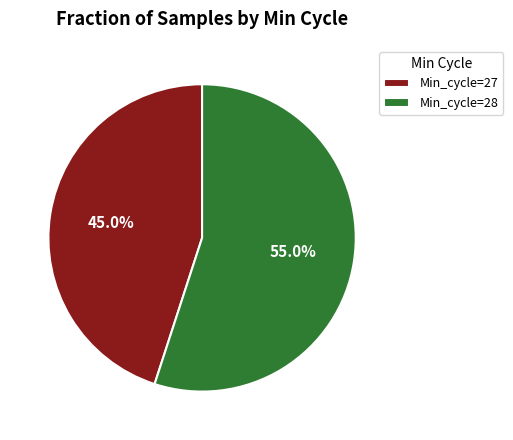

Which has a higher value, Min_cycle=27 or Min_cycle=28?

Min_cycle=28